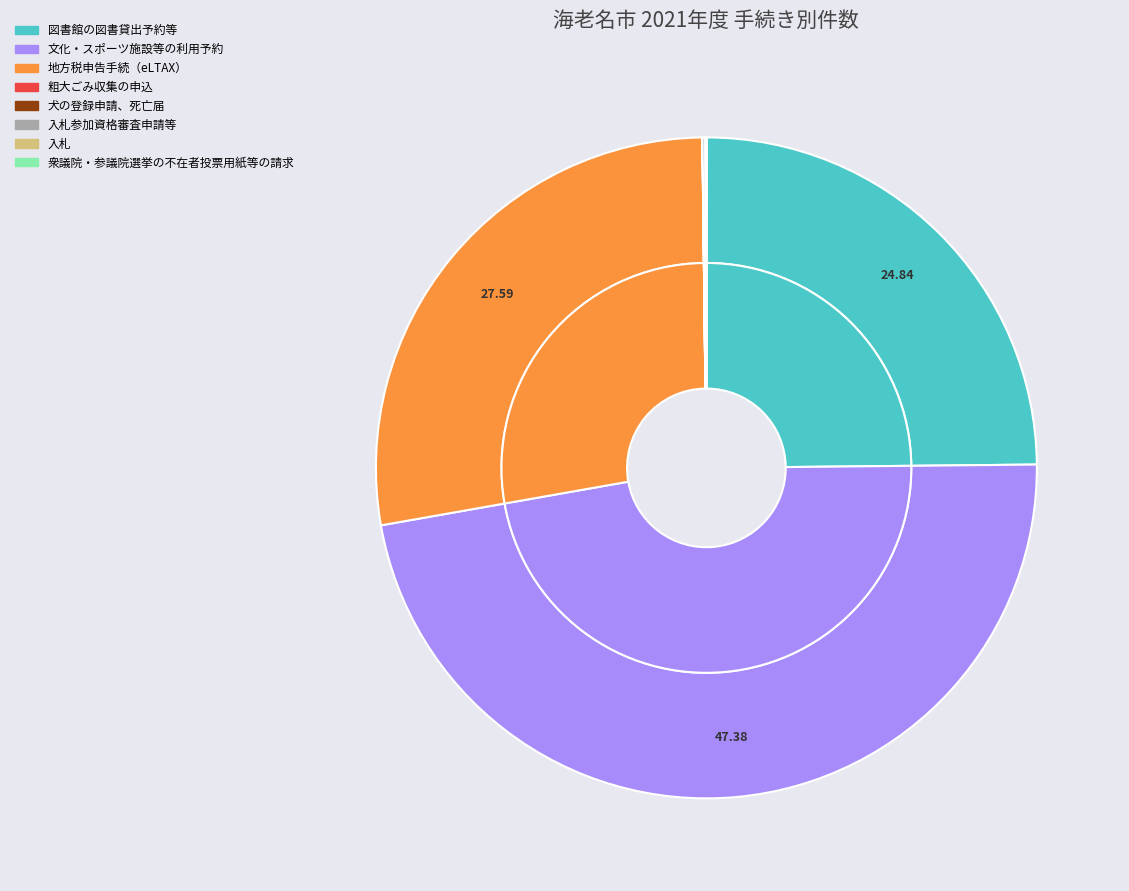

How many segments does this pie chart have?

8